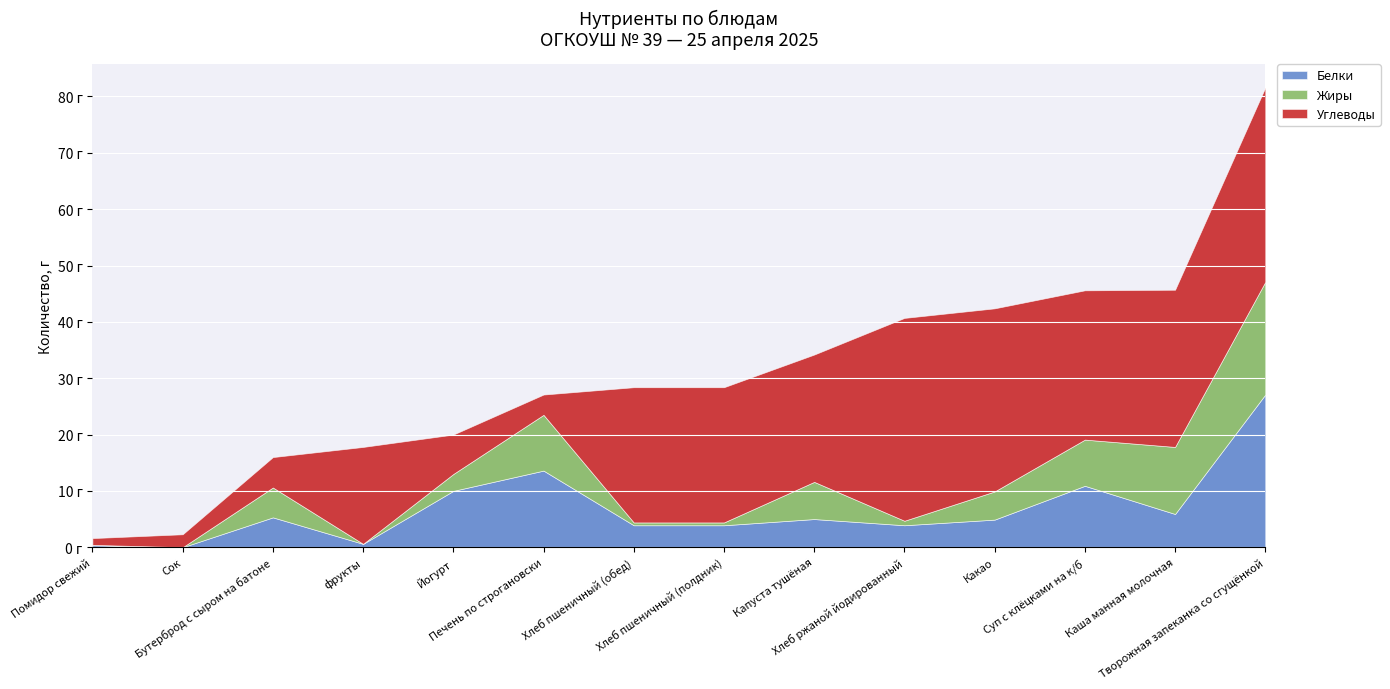

Which series ends up on top after the final intersection of Жиры and Углеводы?

Углеводы